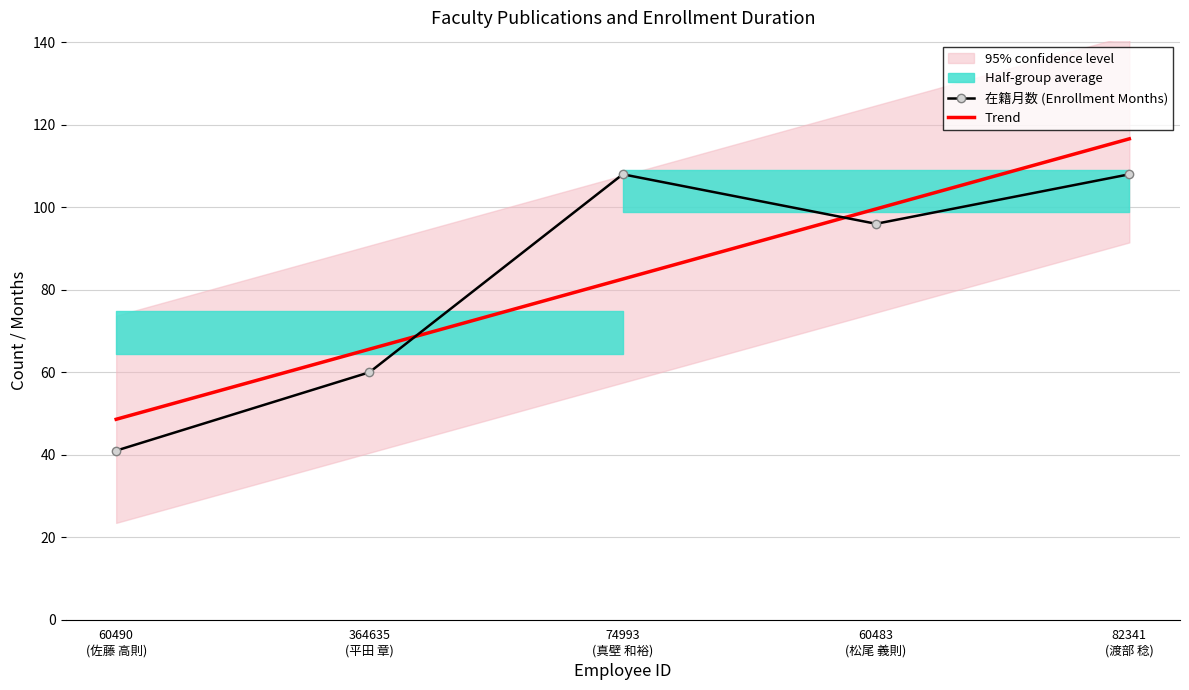

The 在籍月数 (Enrollment Months) series shows 95.4 at 364635
(平田 章). True or false?

False